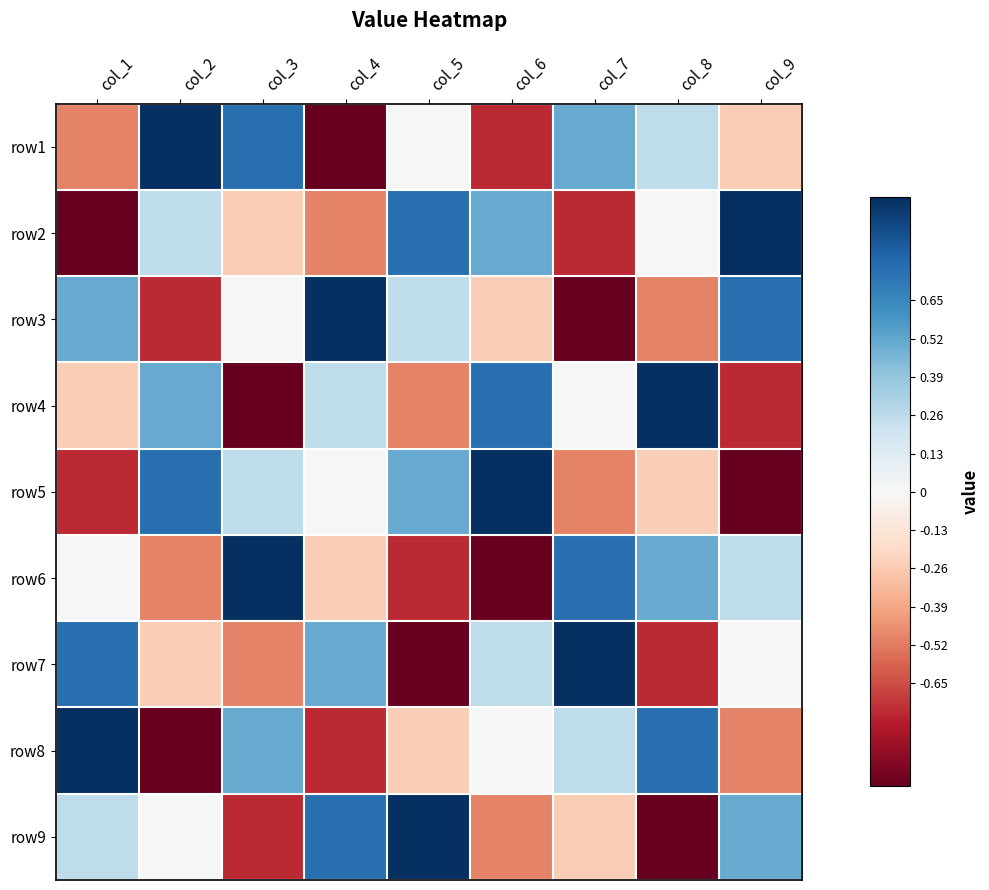

What is the maximum value shown in the chart?

1.0